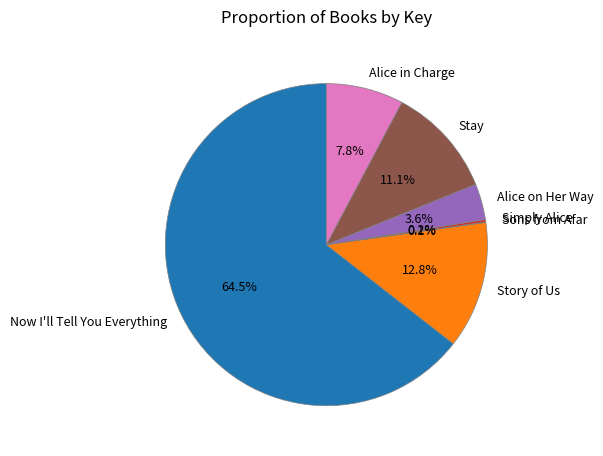

What percentage is NOT represented by Alice on Her Way?

96.4%